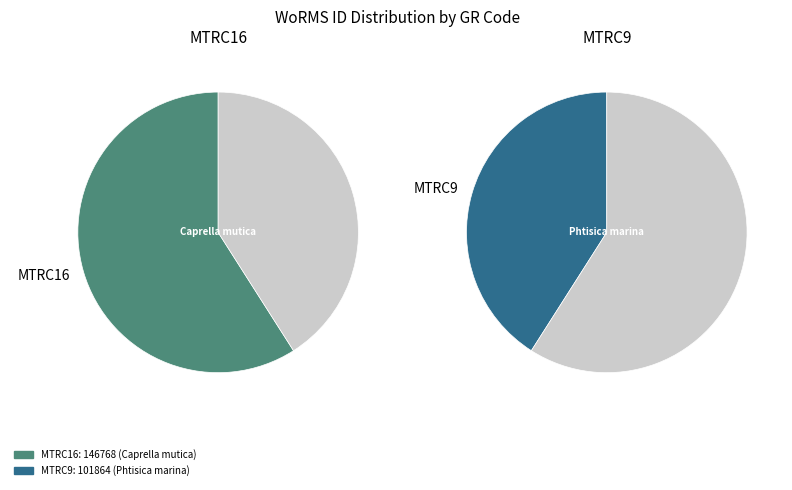

Rank the categories by value from highest to lowest.

MTRC16, MTRC9